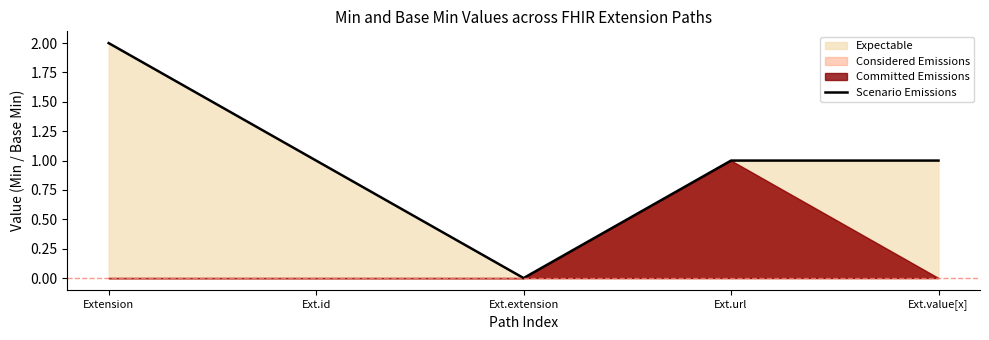

True or false: the data has more than 2 interior local peaks.

False